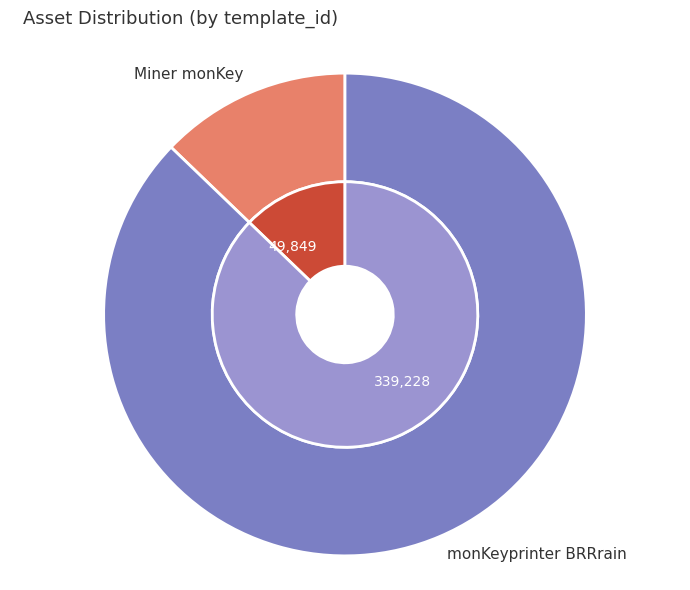

Does monKeyprinter BRRrain represent more than half of the total?

Yes